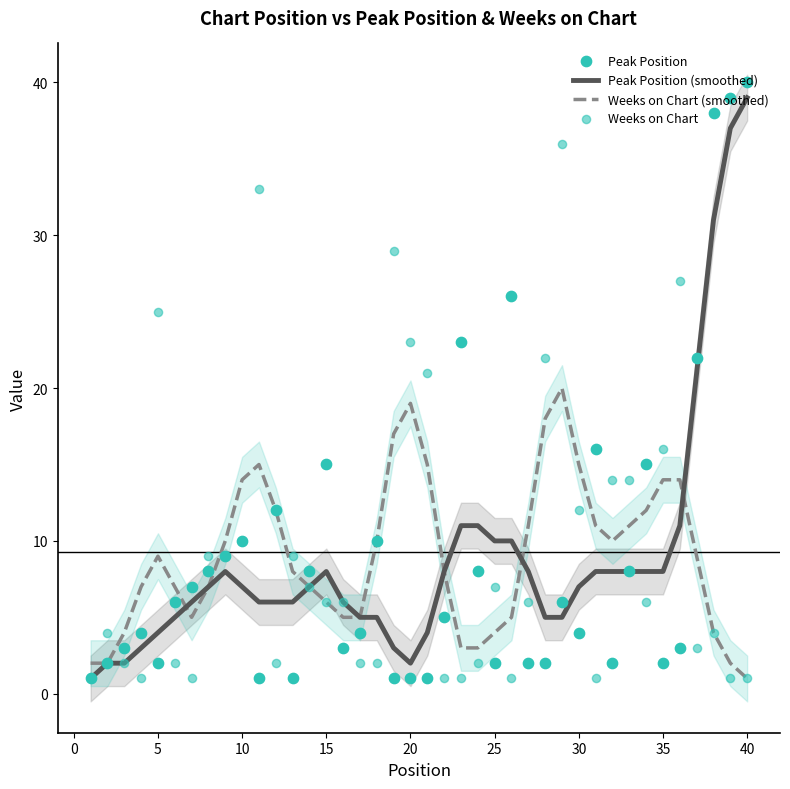

Which series contains the lowest Y value?

Peak Position (smoothed)